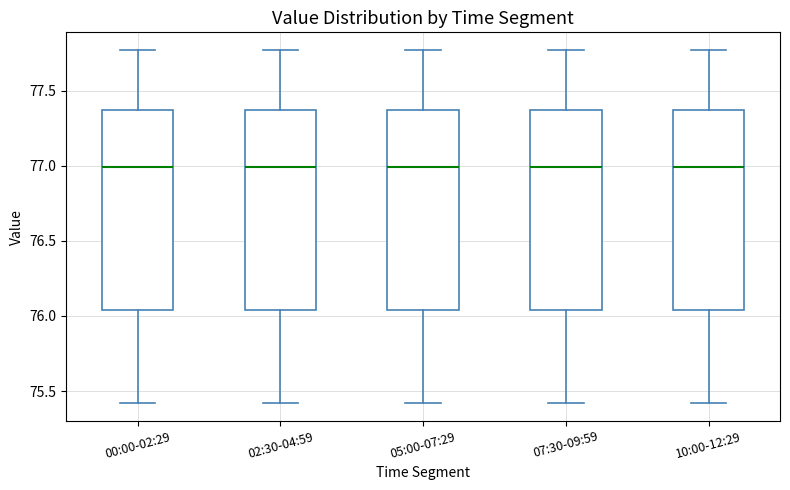

Reading left to right, read every box against the y-axis: the position of its median line, the range the box covers, and the ends of its whiskers. The values are not printed on the chart, so give them approximately, as read against the axis.

00:00-02:29: median 77.00, box 76.05 to 77.35, whiskers 75.40 to 77.75
02:30-04:59: median 77.00, box 76.05 to 77.35, whiskers 75.40 to 77.75
05:00-07:29: median 77.00, box 76.05 to 77.35, whiskers 75.40 to 77.75
07:30-09:59: median 77.00, box 76.05 to 77.35, whiskers 75.40 to 77.75
10:00-12:29: median 77.00, box 76.05 to 77.35, whiskers 75.40 to 77.75